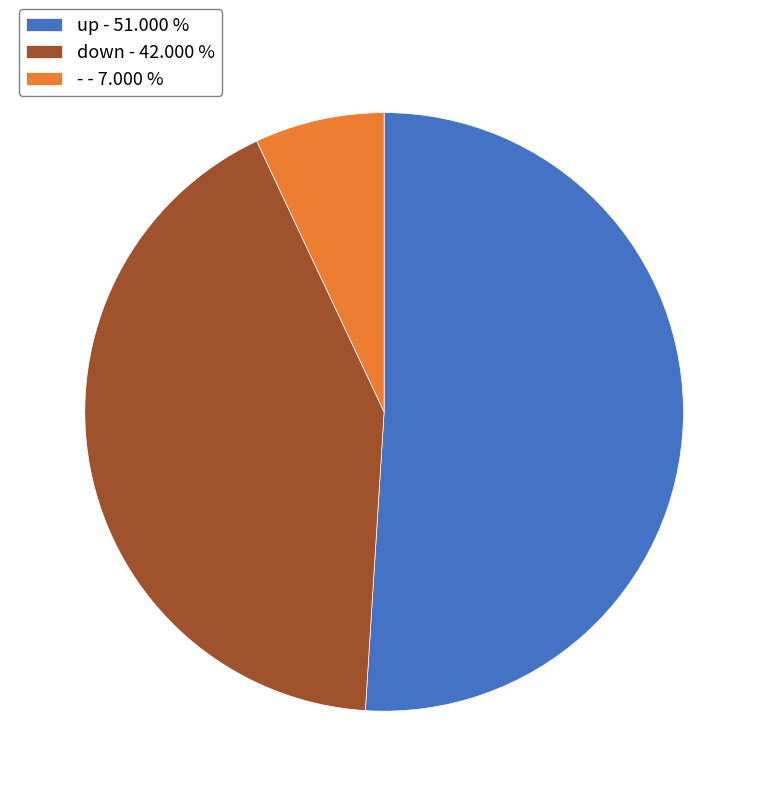

Between down - 42.000 % and - - 7.000 %, which is larger?

down - 42.000 %